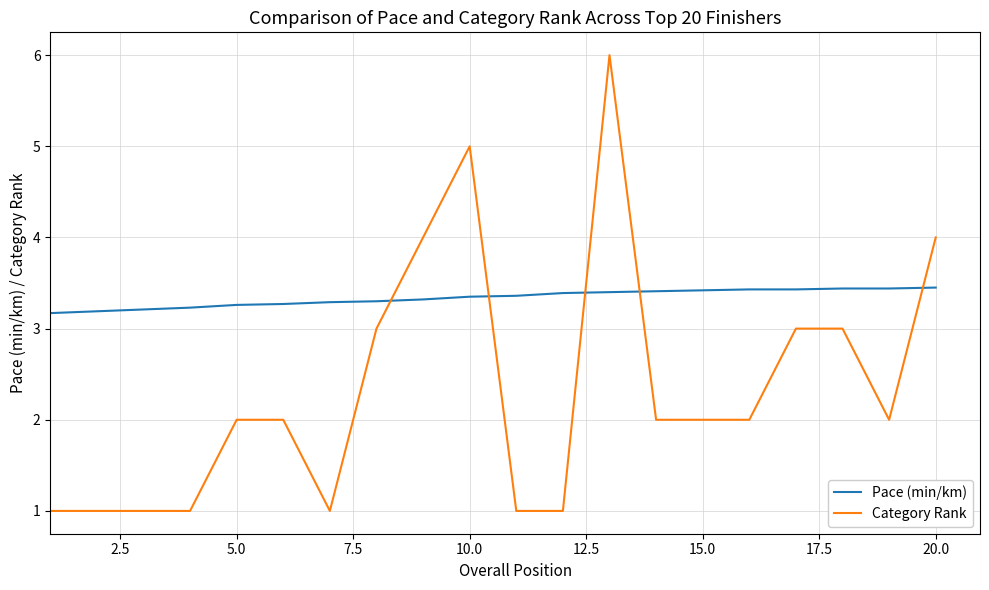

Which series has the widest spread of values?

Category Rank